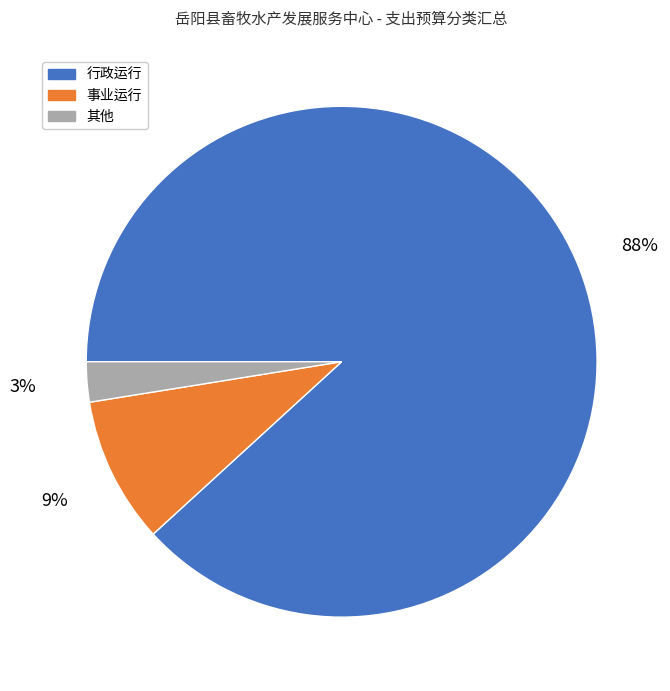

The 行政运行 slice represents 88% of the pie. True or false?

True